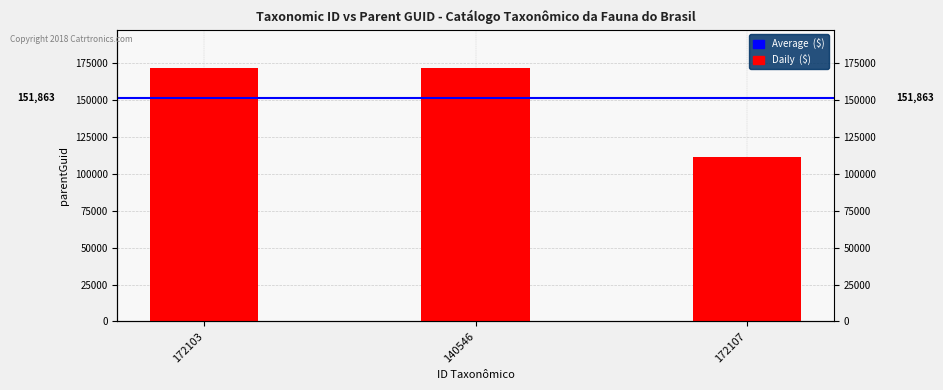

Which has a higher value, 172107 or 172103?

172103